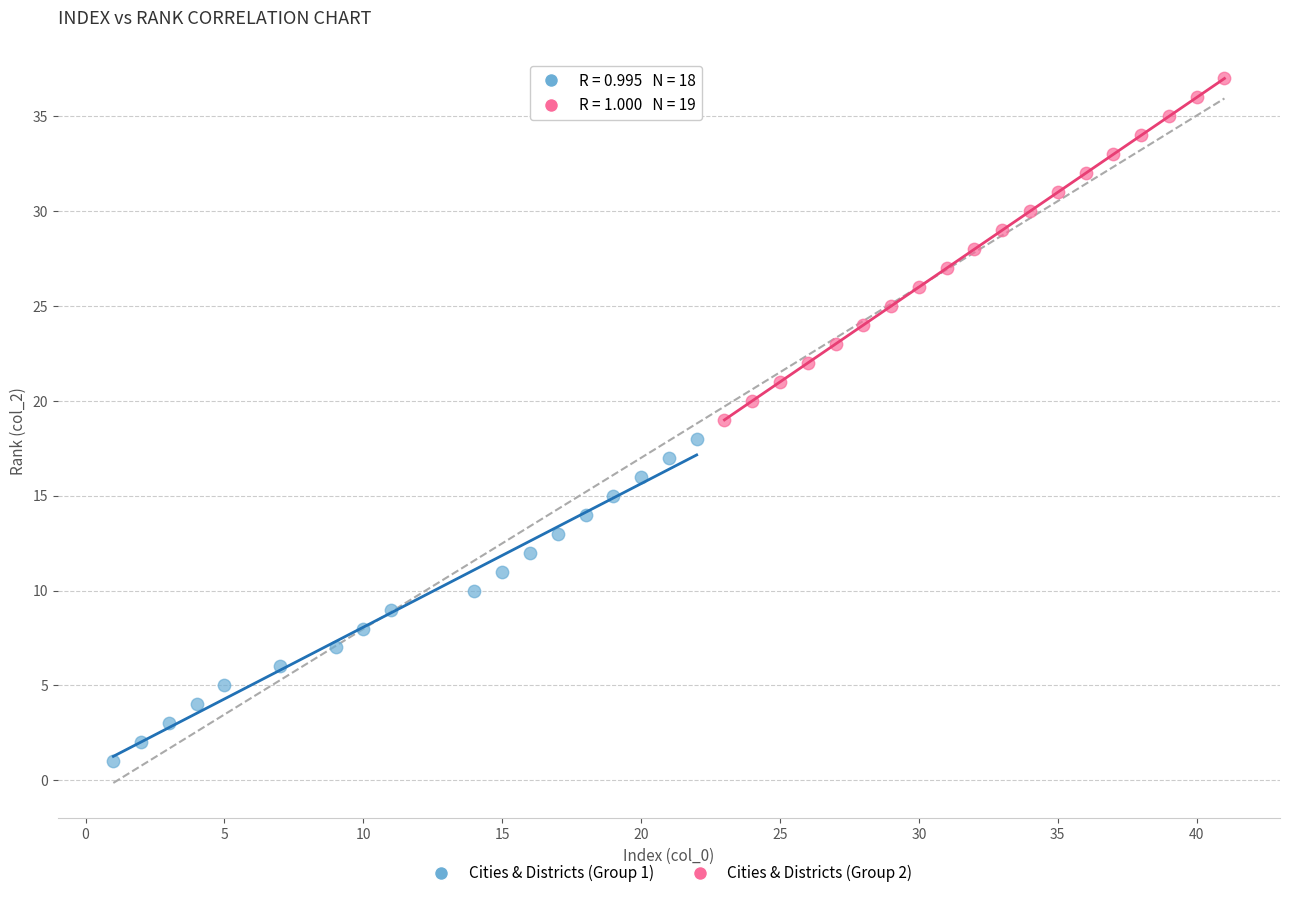

Which series has the widest spread of Y values?

Cities & Districts (Group 2)